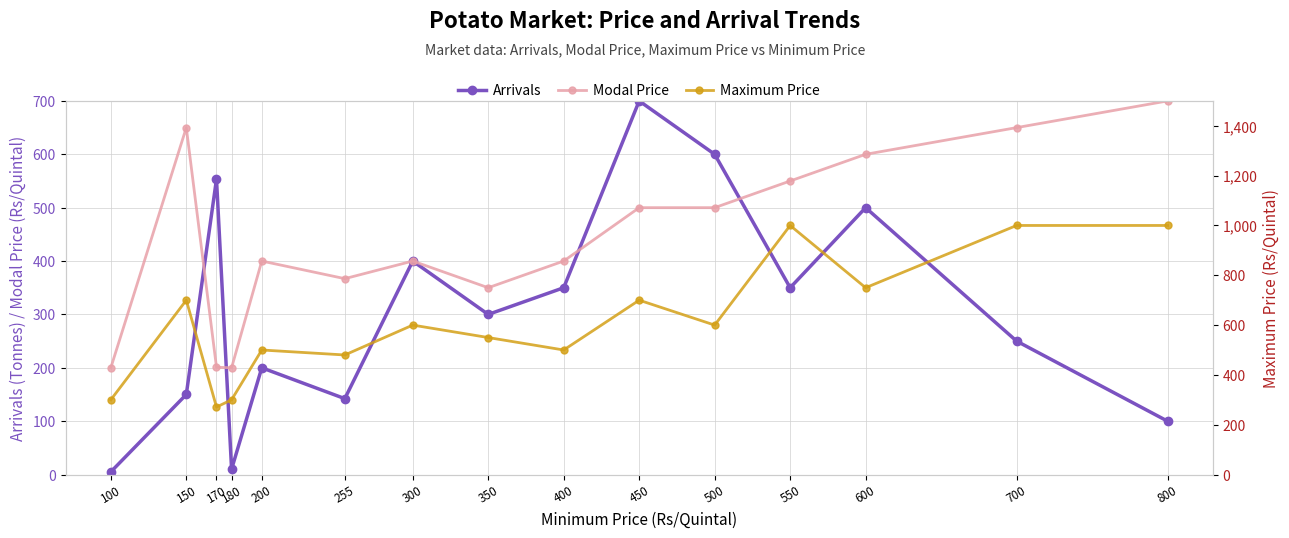

True or false: Maximum Price and Modal Price cross at least once.

False